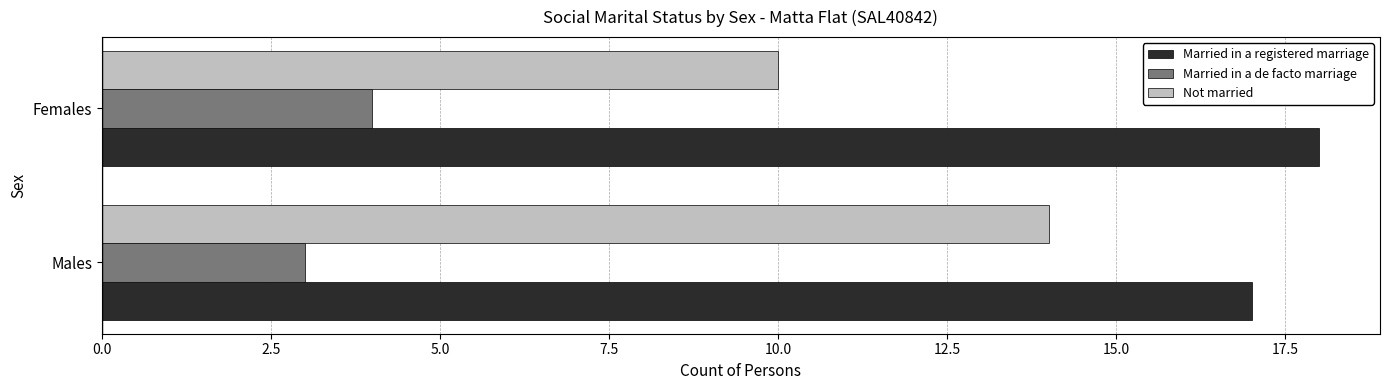

Is the value of Not married at Males greater than the value of Married in a de facto marriage at Females?

Yes